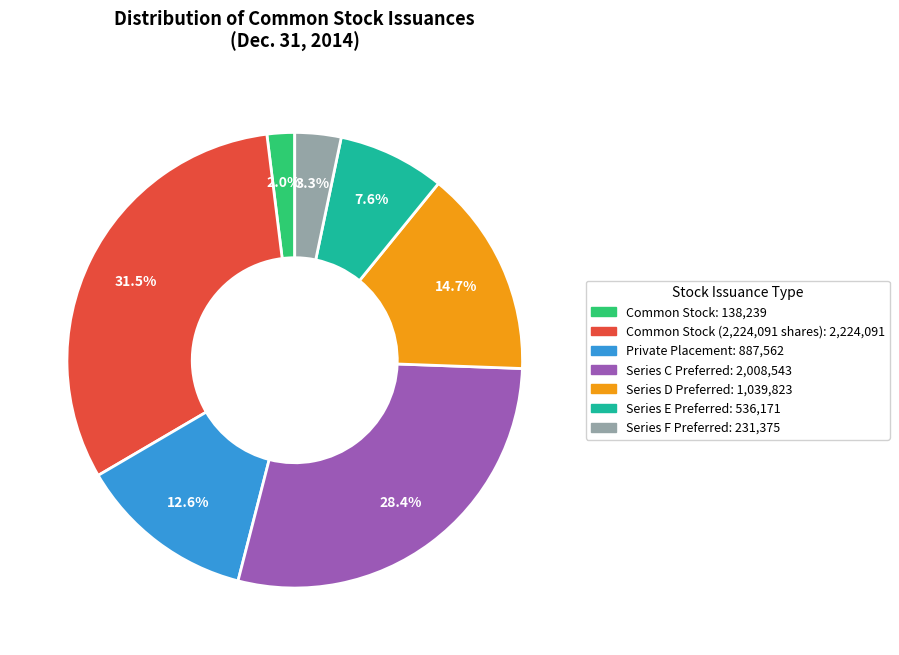

Is there a majority slice in this chart?

No